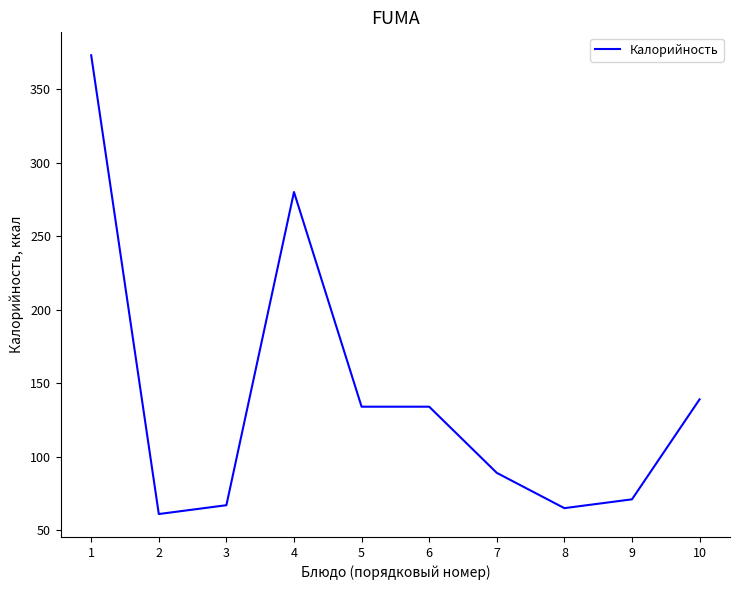

What is the ratio of the value at 8 to the value at 6?

0.5